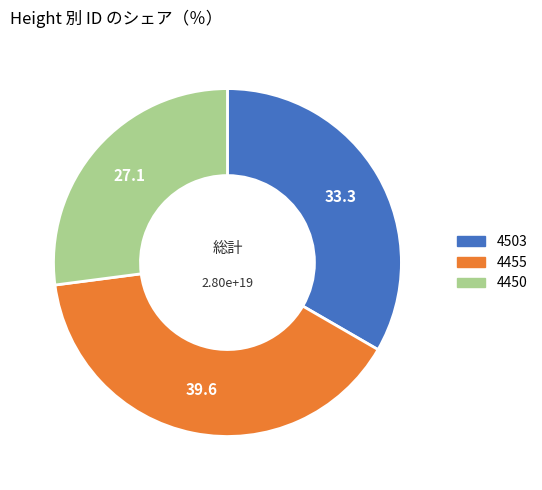

Is the sum of 4503 and 4455 greater than half?

Yes